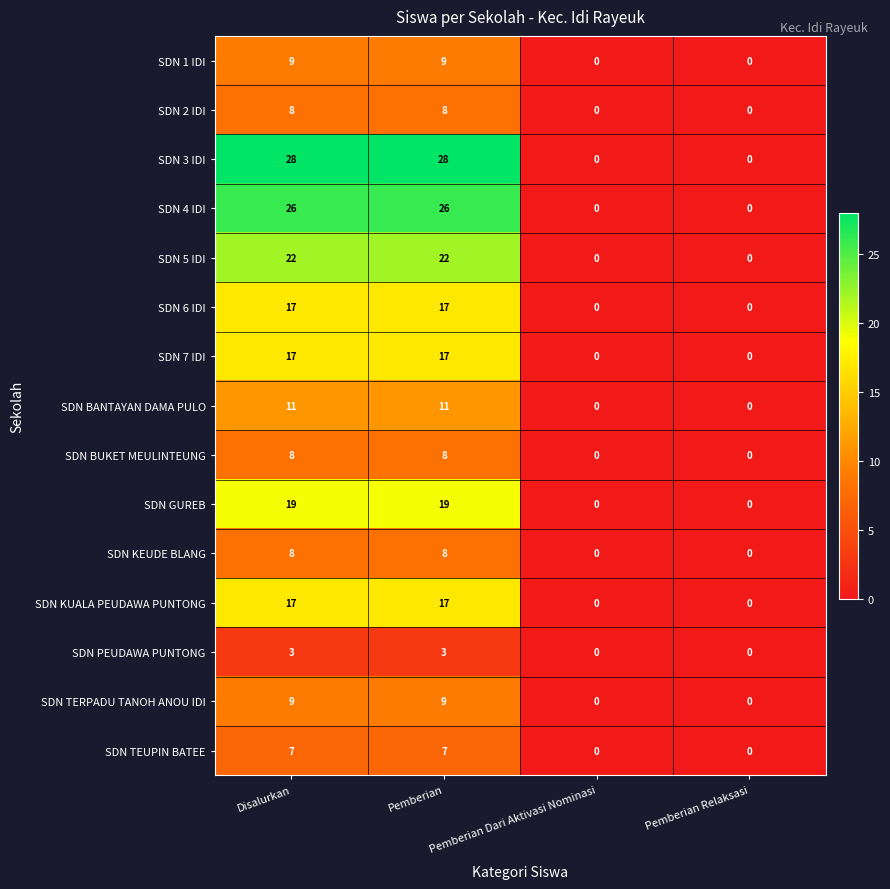

The SDN 4 IDI series shows 26 at Pemberian. True or false?

True